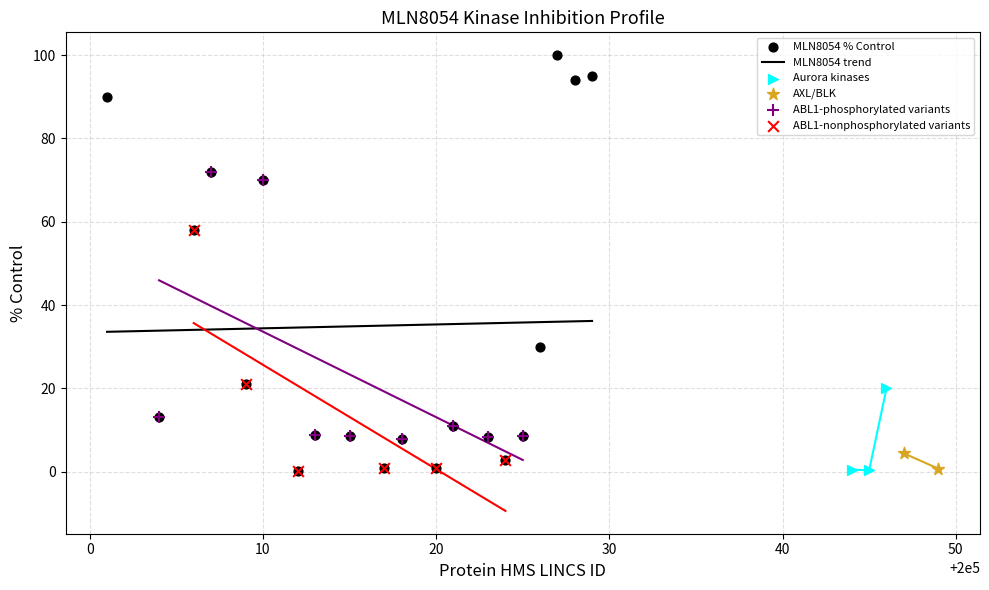

What is the lowest value of the MLN8054 trend series?

33.6